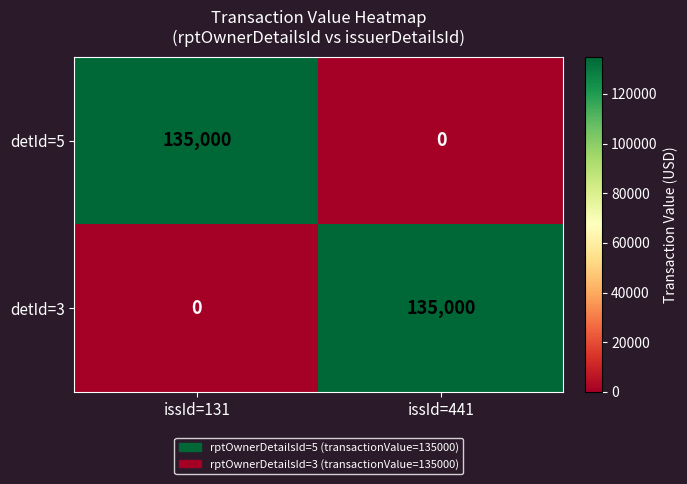

At how many categories does at least one series exceed 43328?

2